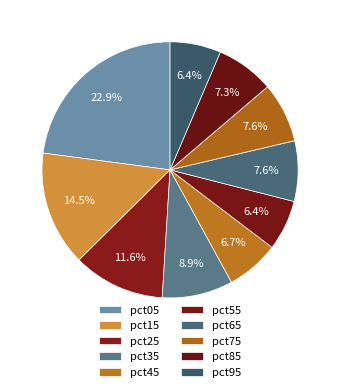

How many segments does this pie chart have?

10